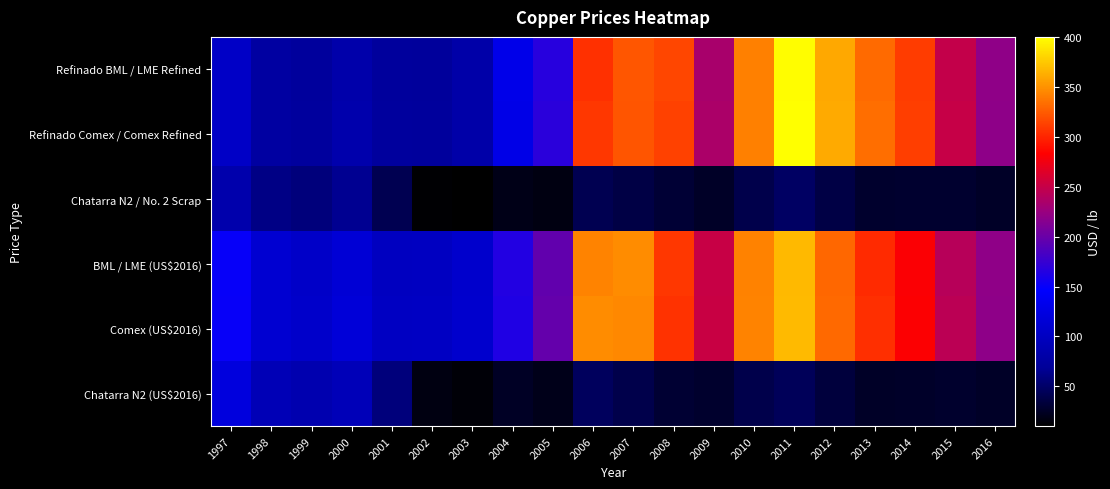

Rank the series by their maximum value, from highest to lowest.

Refinado Comex / Comex Refined, Refinado BML / LME Refined, Comex (US$2016), BML / LME (US$2016), Chatarra N2 (US$2016), Chatarra N2 / No. 2 Scrap